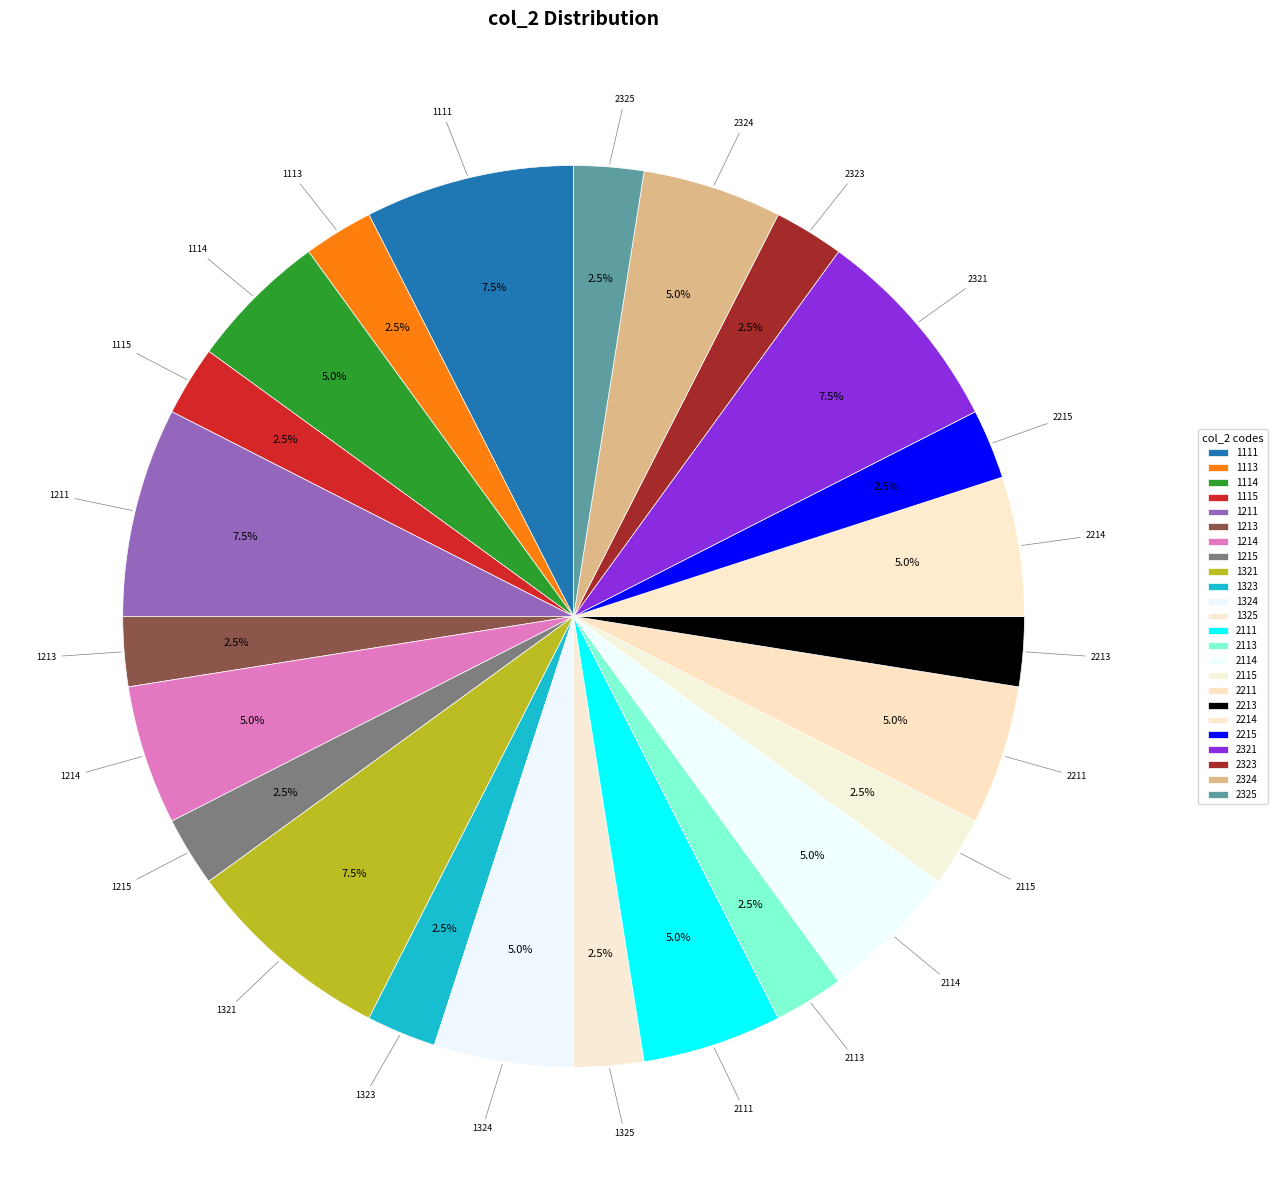

What is the ratio of the value at 2113 to the value at 2323?

1.0